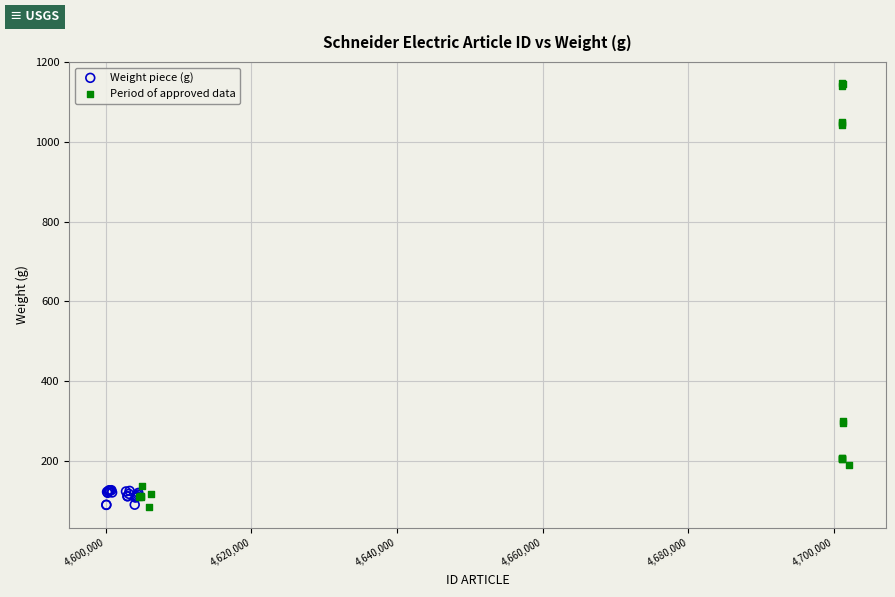

Which series contains the highest Y value?

Period of approved data